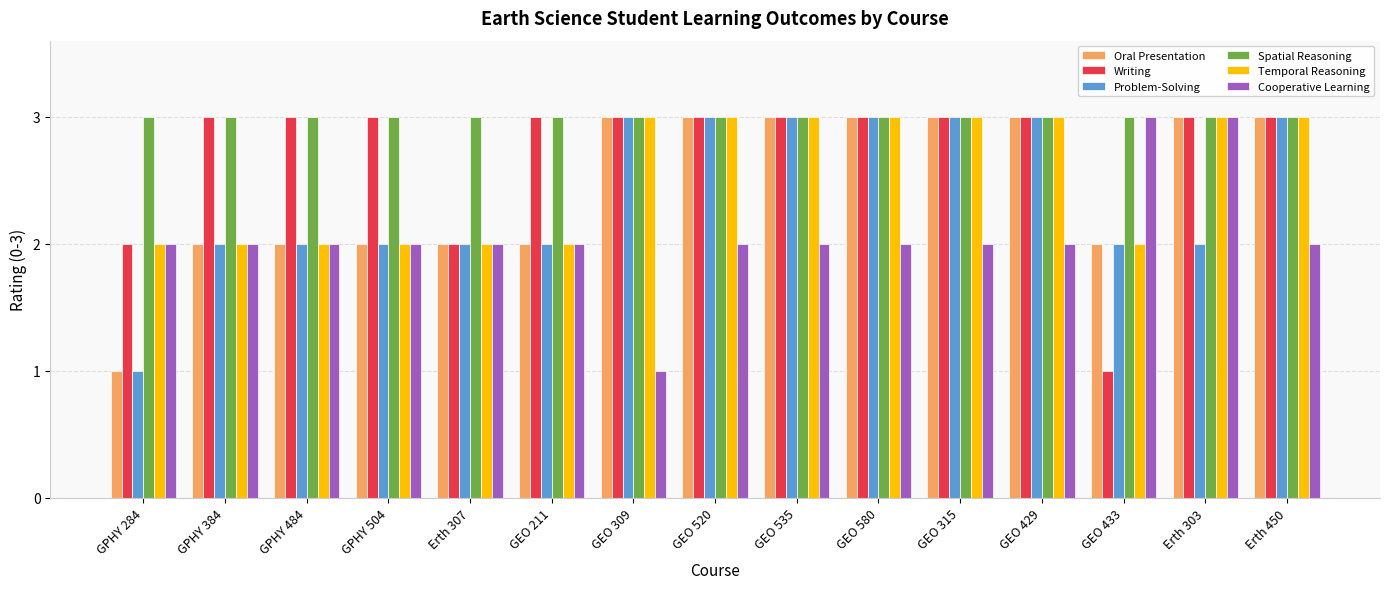

What is the approximate value of Temporal Reasoning at GEO 580?

3